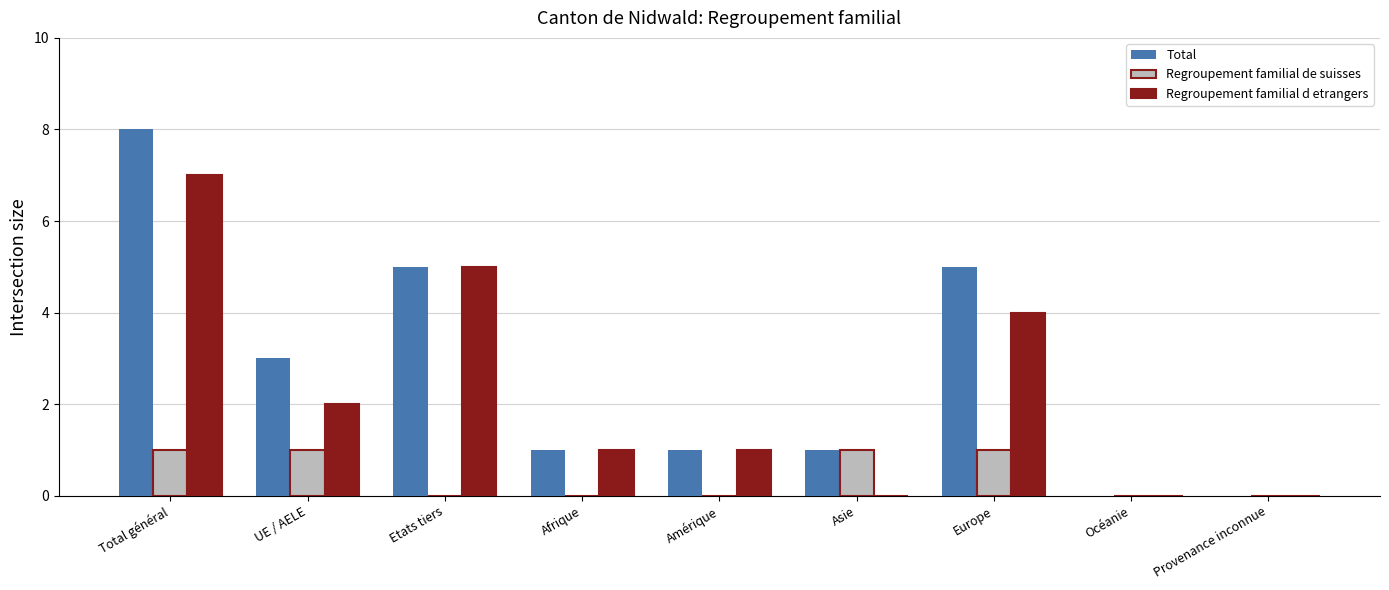

Is the value of Regroupement familial de suisses at Provenance inconnue greater than the value of Total at Asie?

No